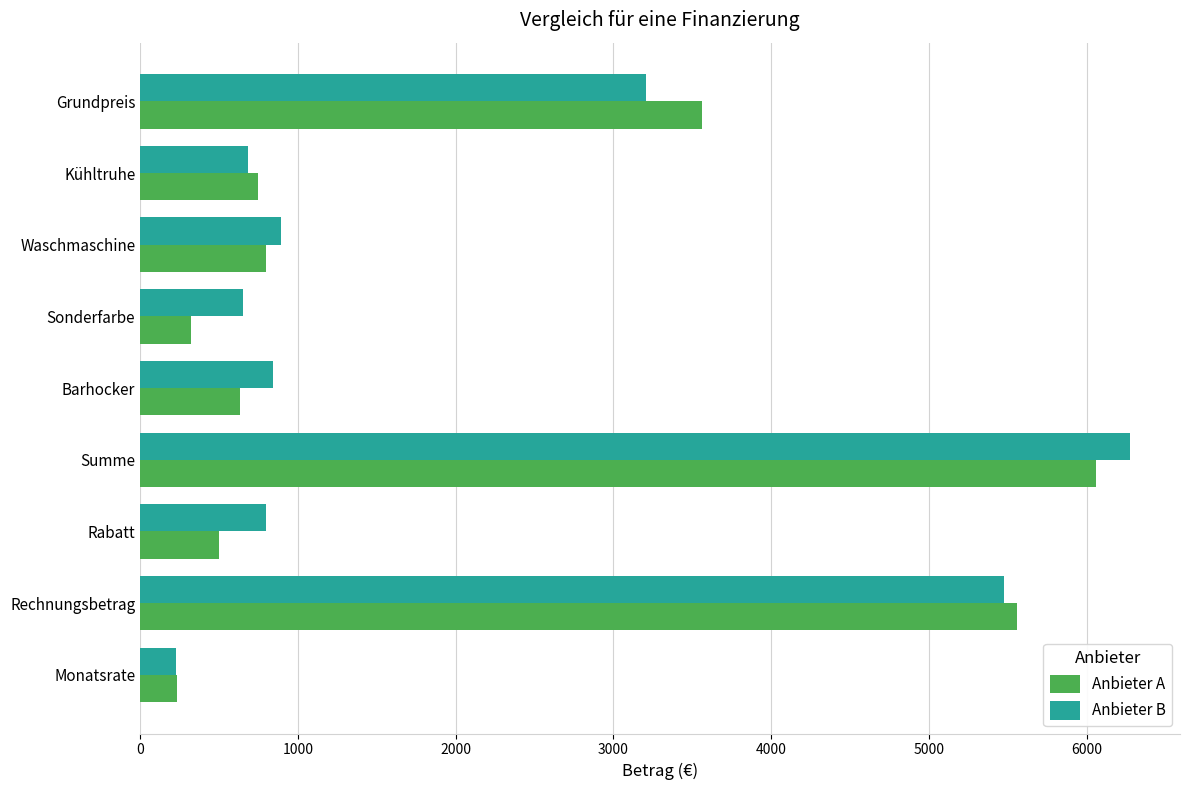

Is it true that Anbieter A equals 3070.2 at Summe?

False